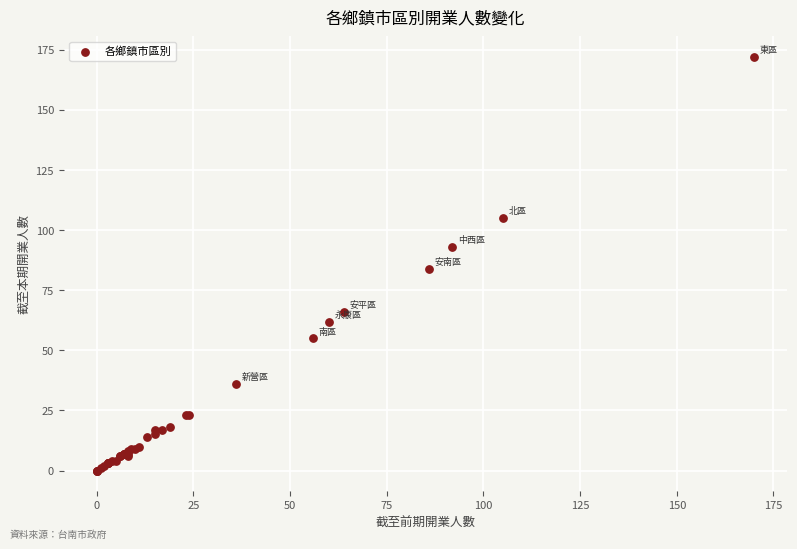

What Y value in the scatter plot is closest to 86?

84